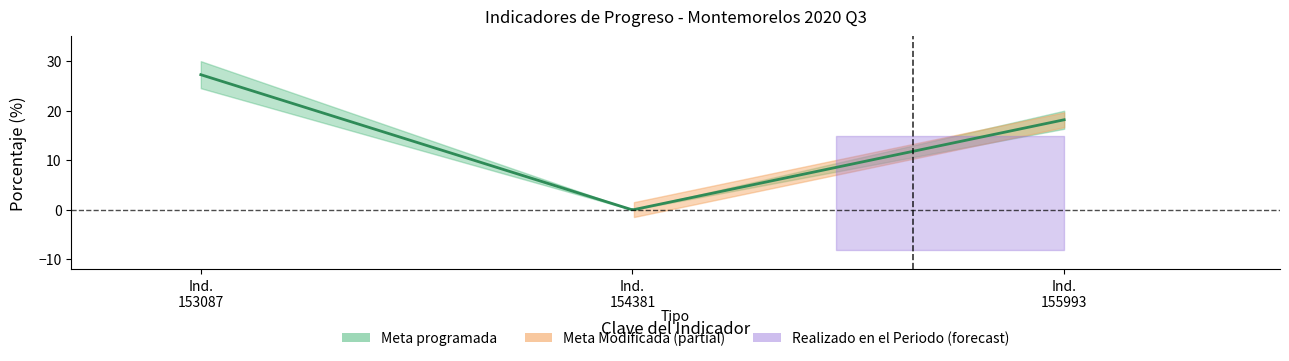

True or false: Meta programada has a value of 25.2 at 155993.

False